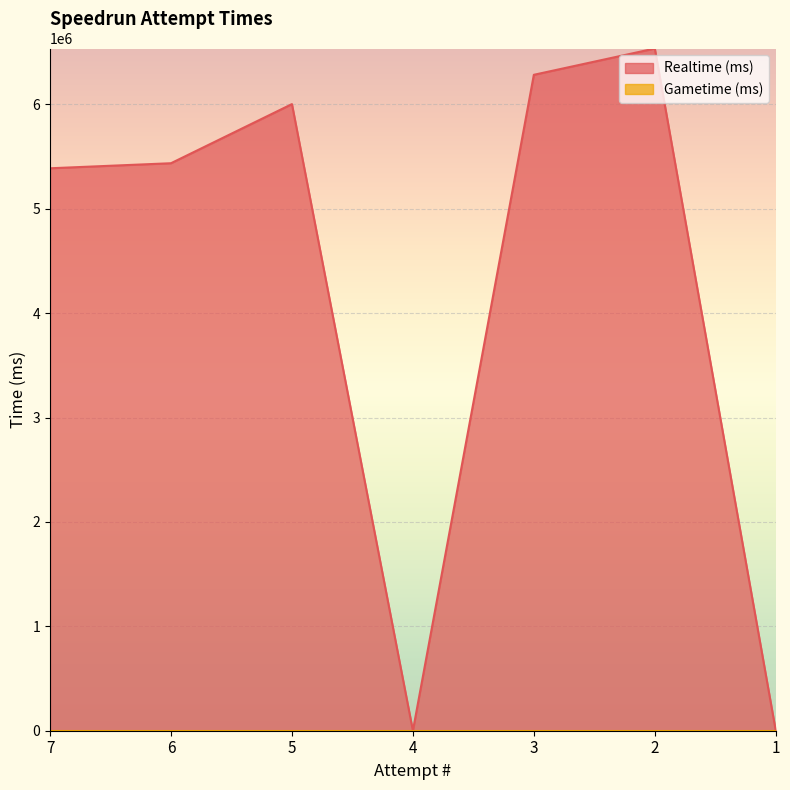

How many interior local valleys (lower than both neighbors) does the data have?

1